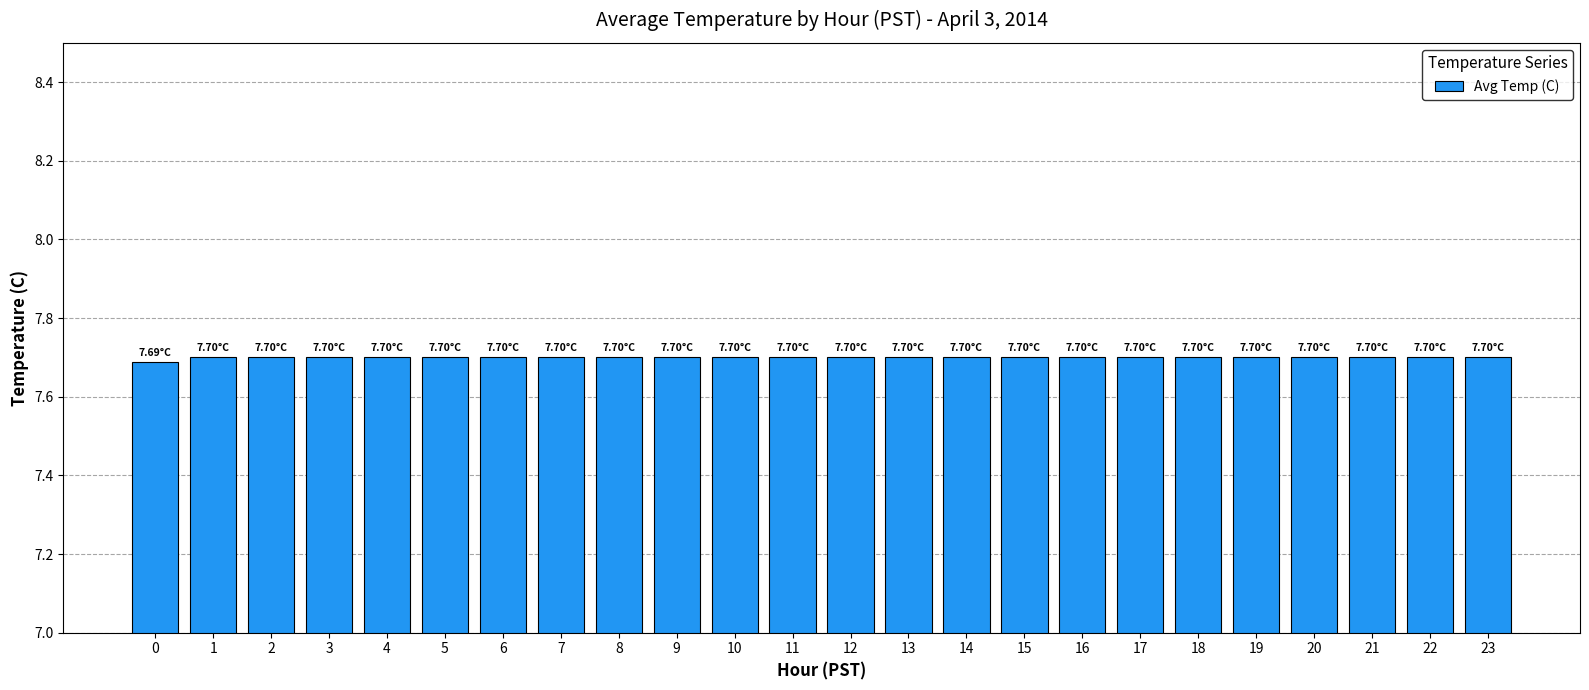

Between 9 and 0, which is larger?

9